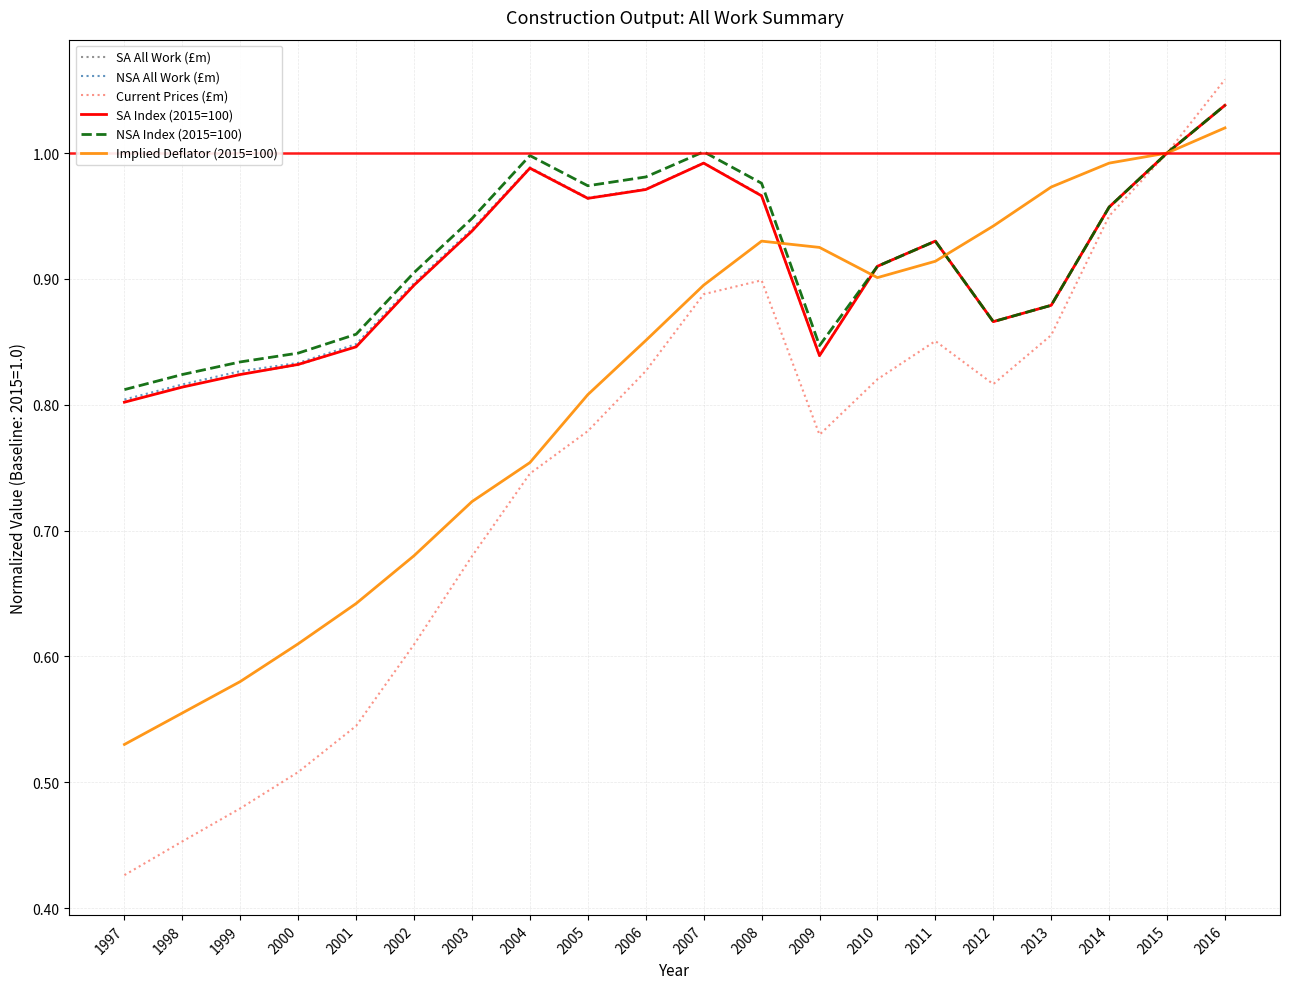

In NSA All Work (£m), how many points are lower than both neighbors (excluding endpoints)?

3